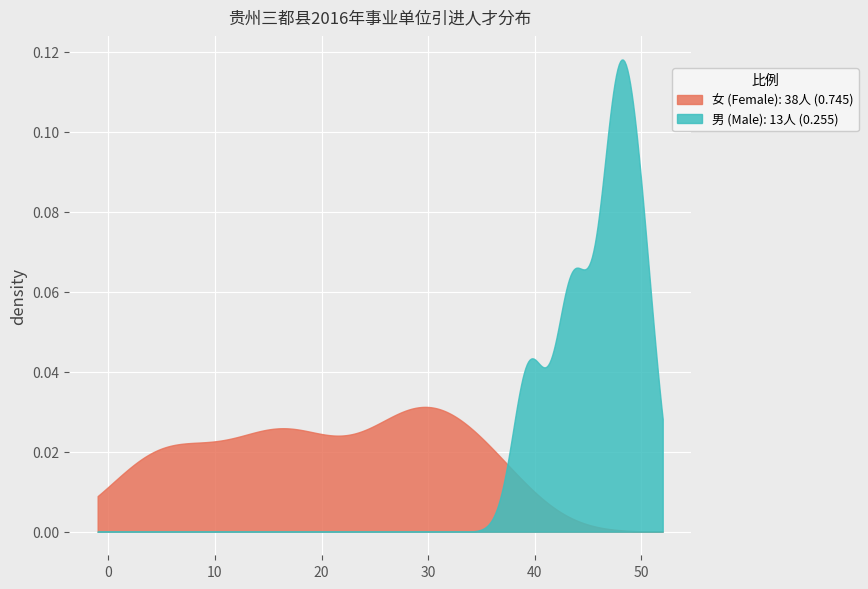

Rank the series by their maximum value, from highest to lowest.

男 (Male): 13人 (0.255), 女 (Female): 38人 (0.745)